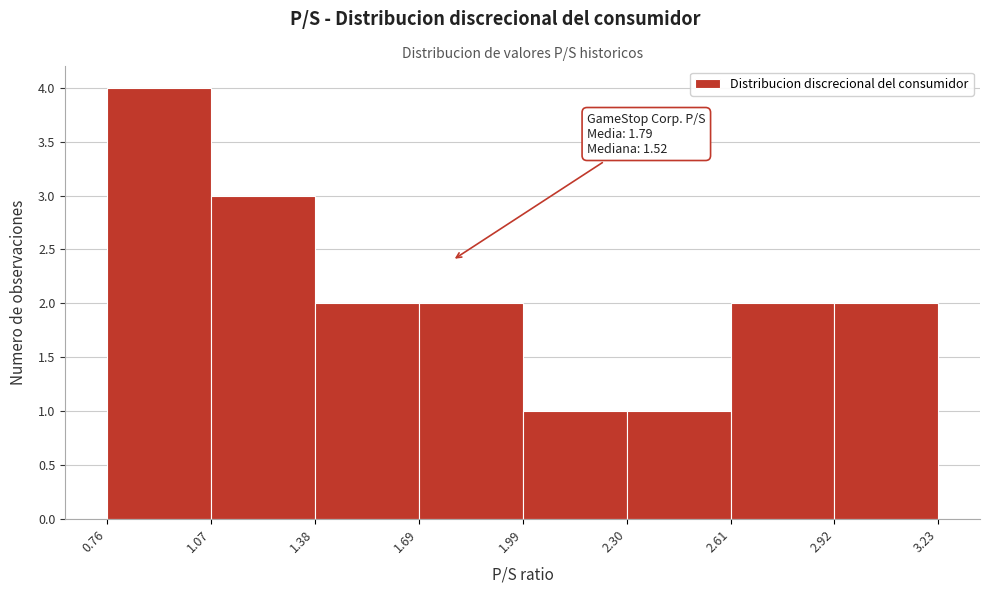

Over which range of the x-axis is the bar tallest?

0.76 to 1.07